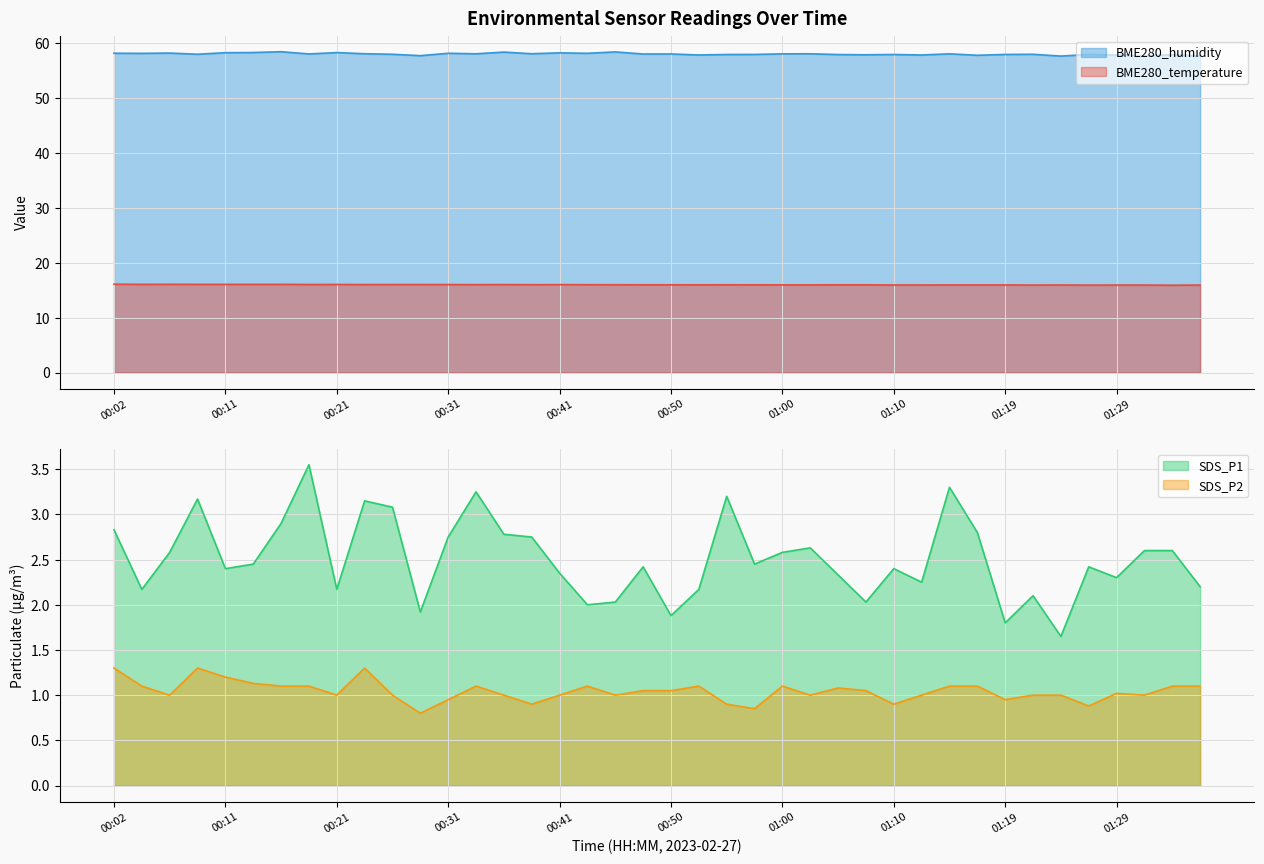

At which label does SDS_P1 reach its peak?

00:19